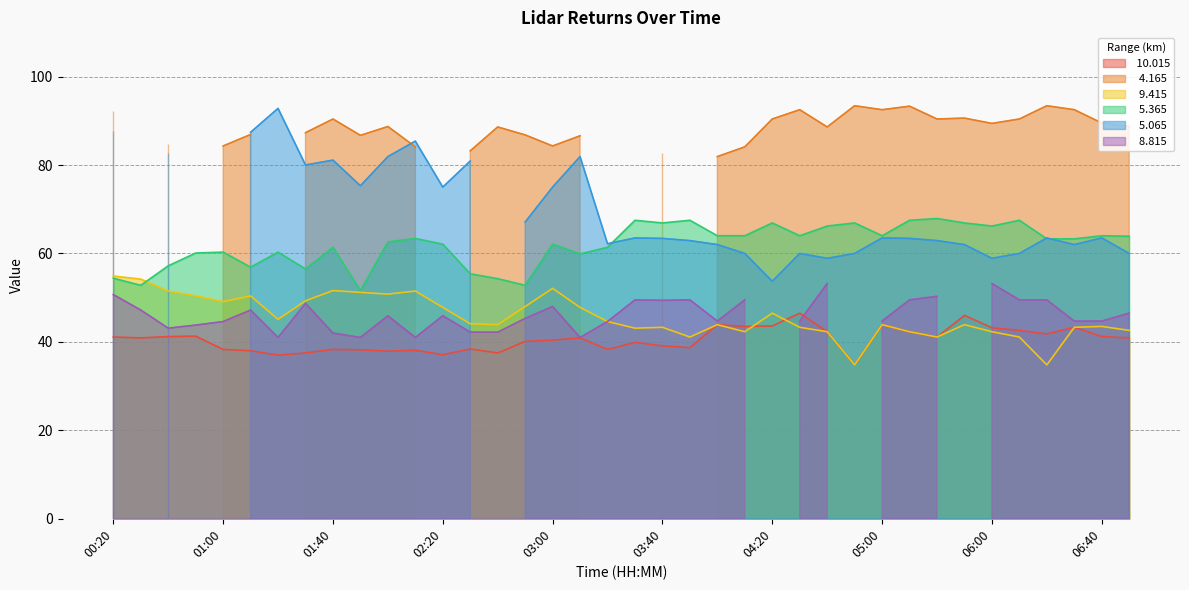

At which label does   9.415 first exceed 44?

00:20